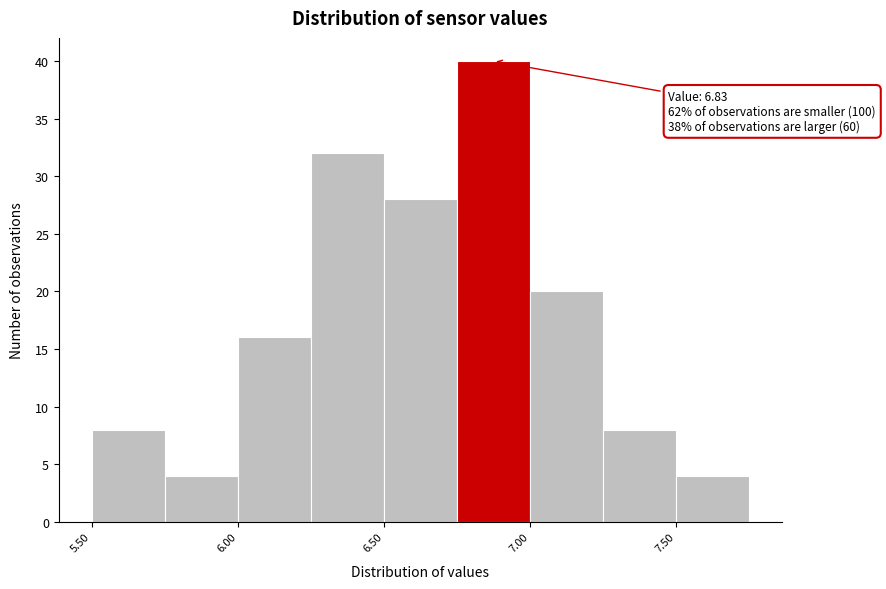

Which range on the x-axis has the tallest bar?

6.75 to 7.00